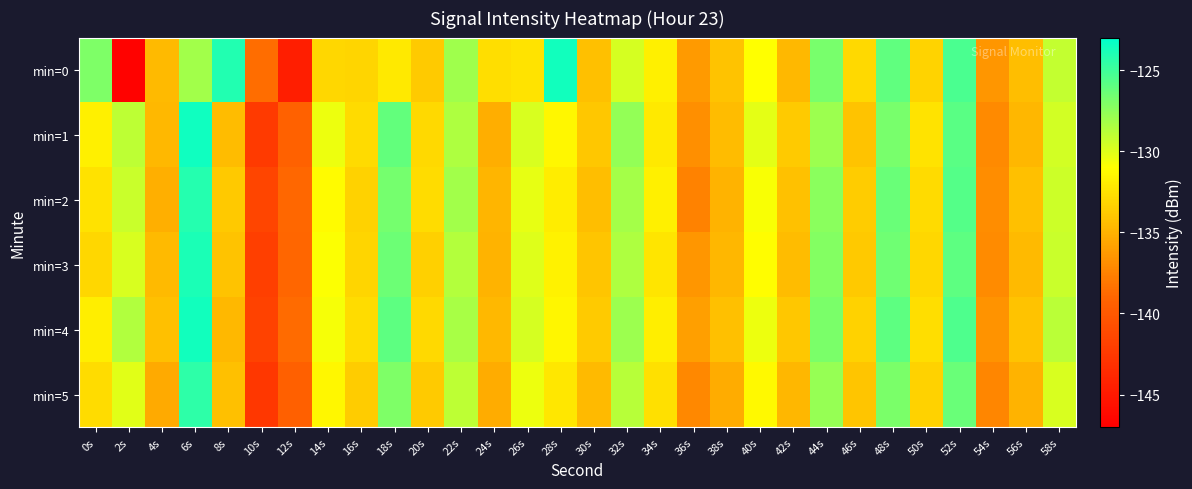

Reading left to right, extract all data points from this chart.

min=0: 0s=-127.0	2s=-146.8	4s=-134.6	6s=-128.1	8s=-124.1	10s=-138.6	12s=-144.6	14s=-133.0	16s=-133.2	18s=-132.1	20s=-133.7	22s=-128.0	24s=-132.7	26s=-132.4	28s=-123.6	30s=-134.3	32s=-129.7	34s=-131.7	36s=-136.2	38s=-134.1	40s=-131.0	42s=-134.7	44s=-126.8	46s=-133.0	48s=-126.1	50s=-133.3	52s=-125.4	54s=-136.4	56s=-134.4	58s=-129.2
min=1: 0s=-131.8	2s=-128.9	4s=-134.7	6s=-123.5	8s=-134.5	10s=-142.3	12s=-139.3	14s=-130.4	16s=-132.9	18s=-126.1	20s=-133.0	22s=-128.5	24s=-135.2	26s=-129.8	28s=-131.4	30s=-133.9	32s=-127.6	34s=-132.1	36s=-136.8	38s=-134.5	40s=-130.2	42s=-133.7	44s=-127.9	46s=-134.1	48s=-126.8	50s=-132.4	52s=-125.9	54s=-137.1	56s=-134.8	58s=-129.6
min=2: 0s=-132.5	2s=-129.3	4s=-135.1	6s=-124.2	8s=-133.8	10s=-141.5	12s=-138.9	14s=-131.2	16s=-133.4	18s=-126.7	20s=-132.8	22s=-128.1	24s=-134.9	26s=-130.3	28s=-132.0	30s=-134.4	32s=-128.2	34s=-131.8	36s=-137.5	38s=-135.0	40s=-130.8	42s=-134.2	44s=-127.4	46s=-133.6	48s=-126.3	50s=-132.9	52s=-125.7	54s=-136.9	56s=-134.3	58s=-129.4
min=3: 0s=-133.1	2s=-129.8	4s=-134.6	6s=-123.9	8s=-134.1	10s=-142.0	12s=-139.0	14s=-130.9	16s=-133.2	18s=-126.4	20s=-133.5	22s=-128.7	24s=-135.0	26s=-130.0	28s=-131.7	30s=-134.0	32s=-128.5	34s=-132.3	36s=-136.5	38s=-134.8	40s=-131.1	42s=-134.5	44s=-127.2	46s=-133.8	48s=-126.5	50s=-133.1	52s=-126.0	54s=-137.0	56s=-134.6	58s=-129.3
min=4: 0s=-131.9	2s=-128.6	4s=-134.3	6s=-123.6	8s=-134.7	10s=-141.8	12s=-138.7	14s=-130.7	16s=-132.8	18s=-126.0	20s=-133.0	22s=-128.3	24s=-134.7	26s=-129.7	28s=-131.5	30s=-133.7	32s=-127.9	34s=-131.9	36s=-136.0	38s=-134.3	40s=-130.5	42s=-133.9	44s=-126.9	46s=-133.4	48s=-126.0	50s=-132.7	52s=-125.5	54s=-136.6	56s=-134.1	58s=-128.9
min=5: 0s=-132.8	2s=-130.1	4s=-135.4	6s=-124.5	8s=-134.3	10s=-142.6	12s=-139.5	14s=-131.4	16s=-133.6	18s=-127.0	20s=-133.7	22s=-129.0	24s=-135.3	26s=-130.5	28s=-132.2	30s=-134.6	32s=-128.8	34s=-132.6	36s=-137.2	38s=-135.3	40s=-131.3	42s=-134.8	44s=-127.7	46s=-134.0	48s=-126.9	50s=-133.4	52s=-126.3	54s=-137.3	56s=-135.0	58s=-129.8